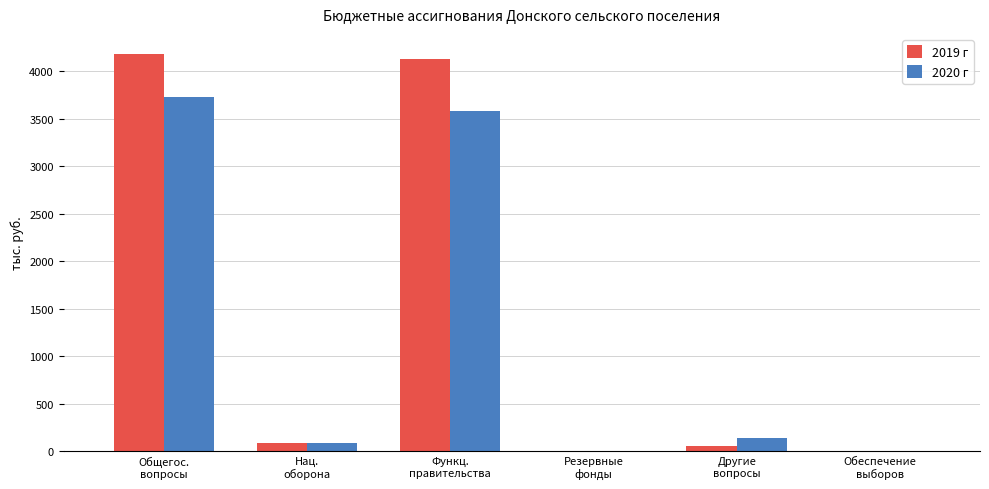

What is the highest value of the 2019 г series?

4185.1